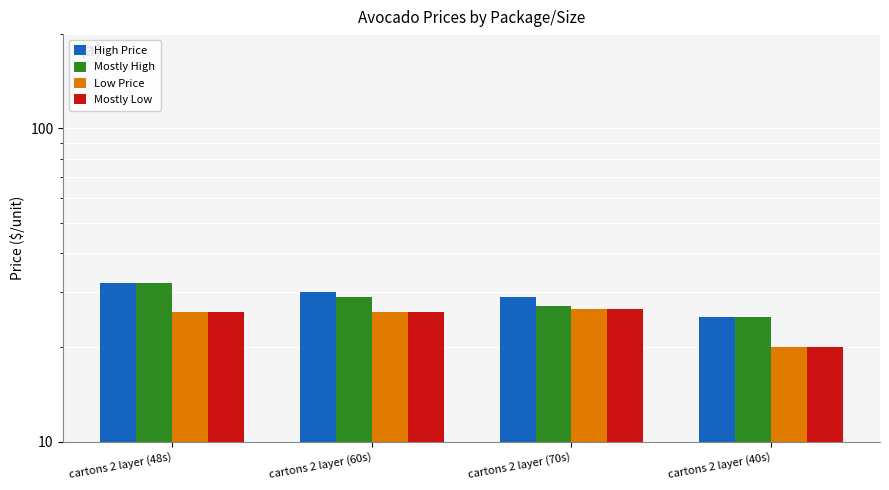

Where is High Price nearest to the value 28?

cartons 2 layer (70s)